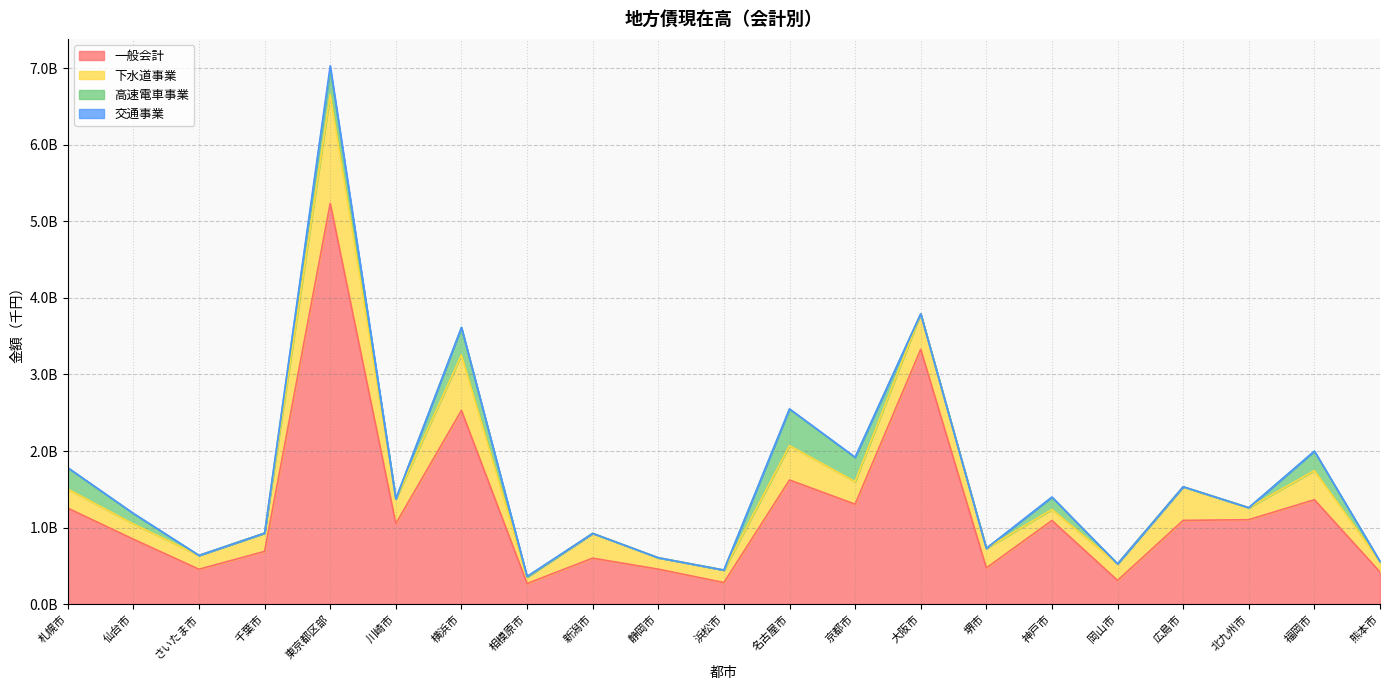

What value does the 交通事業 series have at 京都市?

4356184